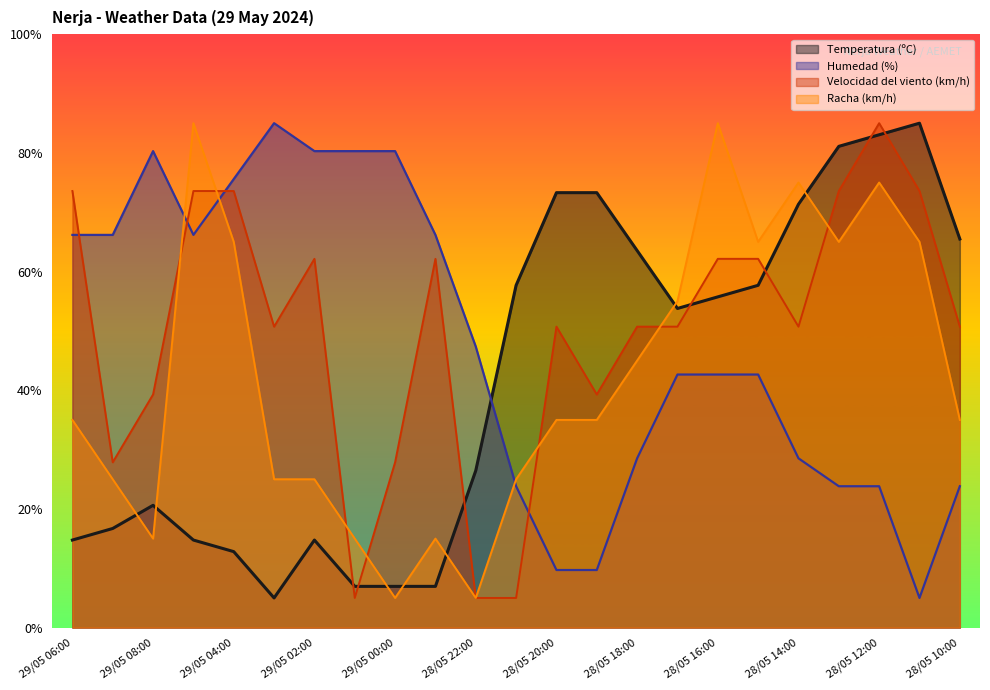

Rank the series at 28/05 14:00 from highest to lowest value.

Racha (km/h), Temperatura (ºC), Velocidad del viento (km/h), Humedad (%)